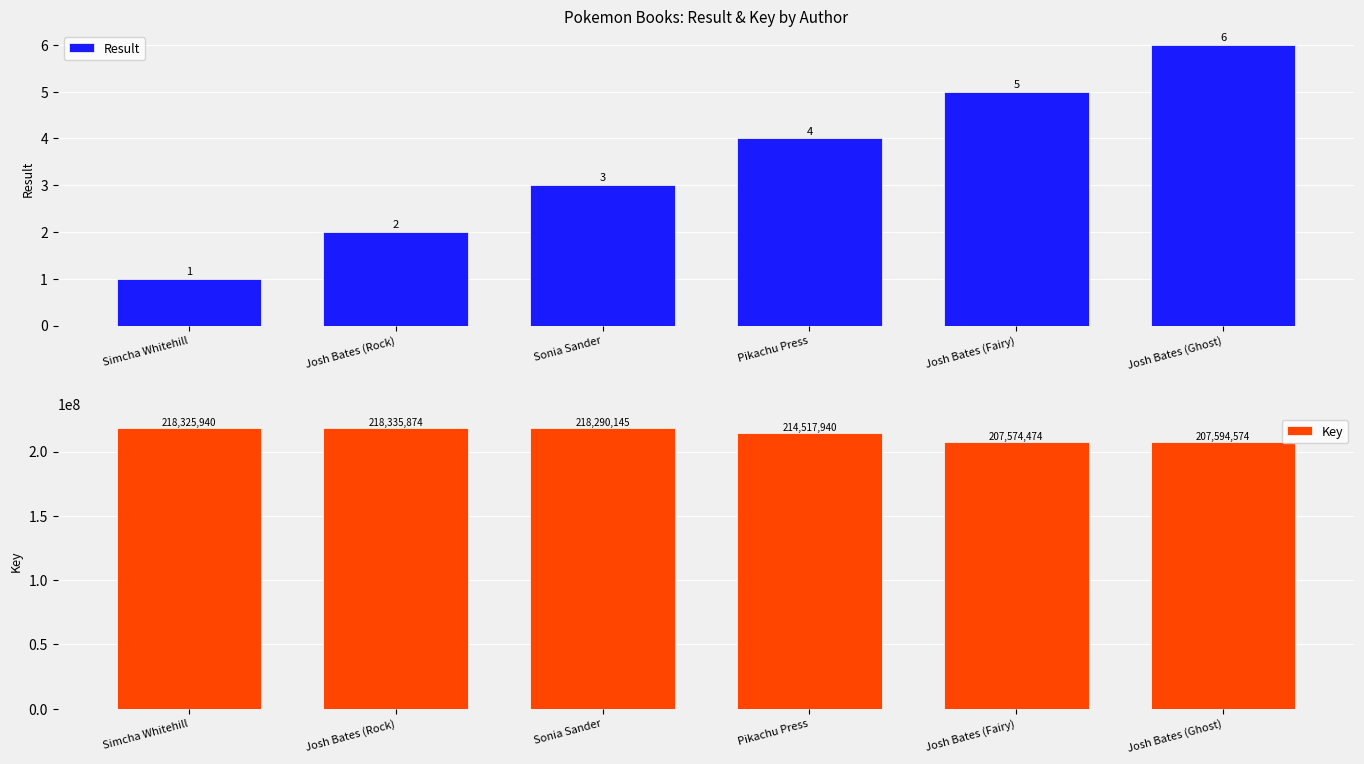

What is the total value across all series at Josh Bates (Rock)?

218335876